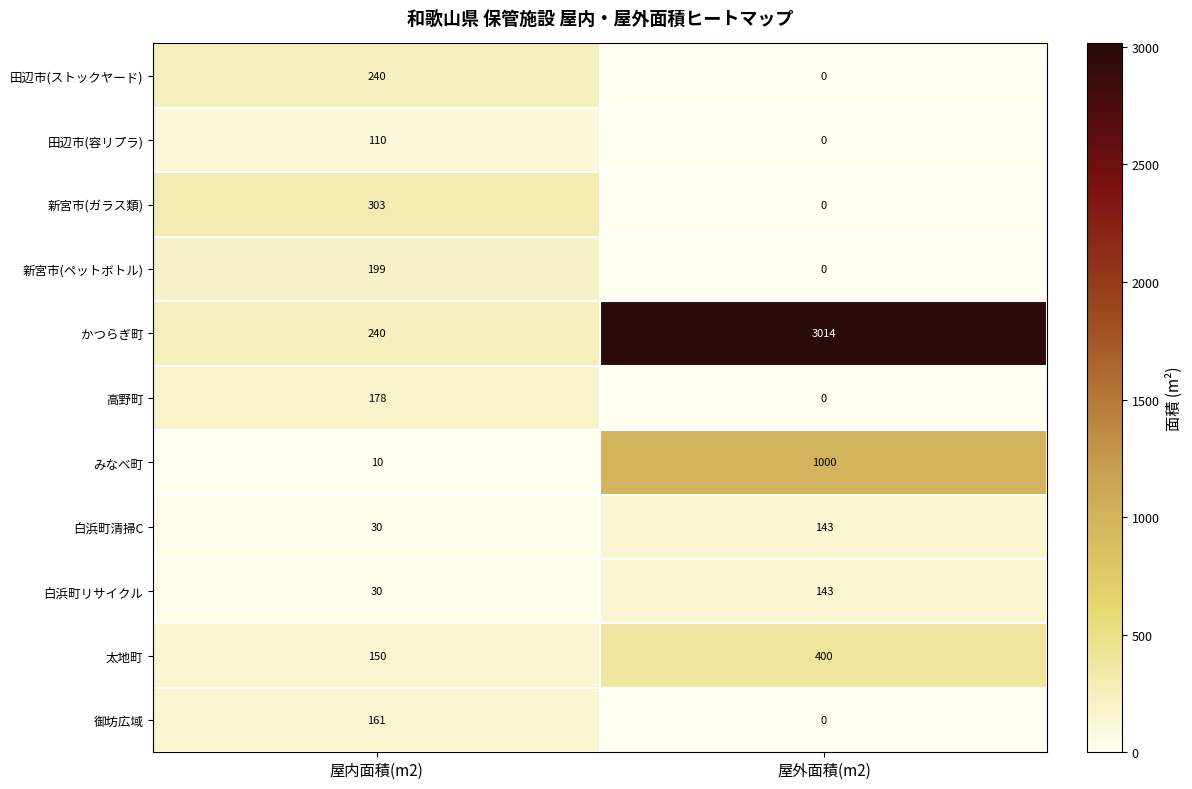

What is the difference between the 白浜町清掃C values at 屋外面積(m2) and 屋内面積(m2)?

113